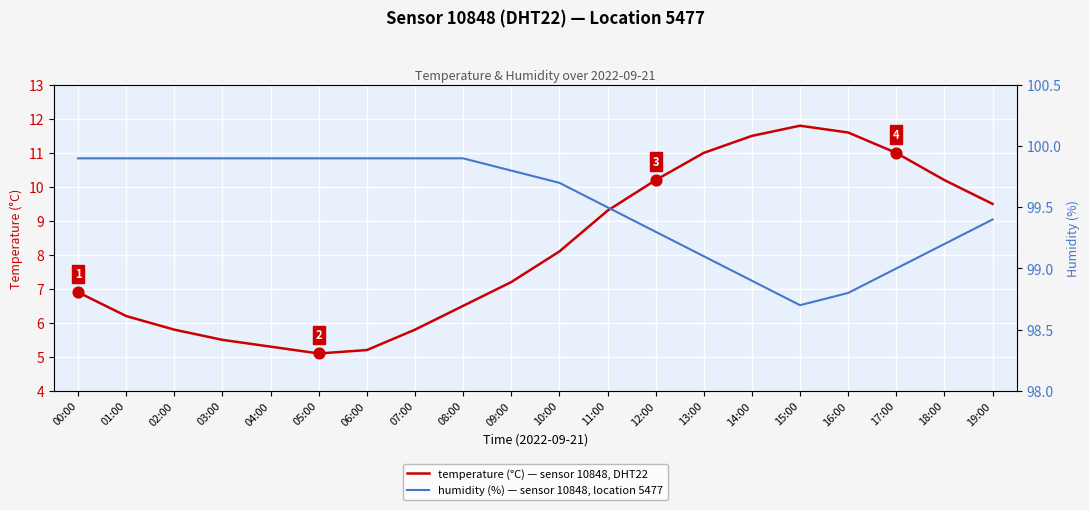

What is the total value across all series at 14:00?

110.4